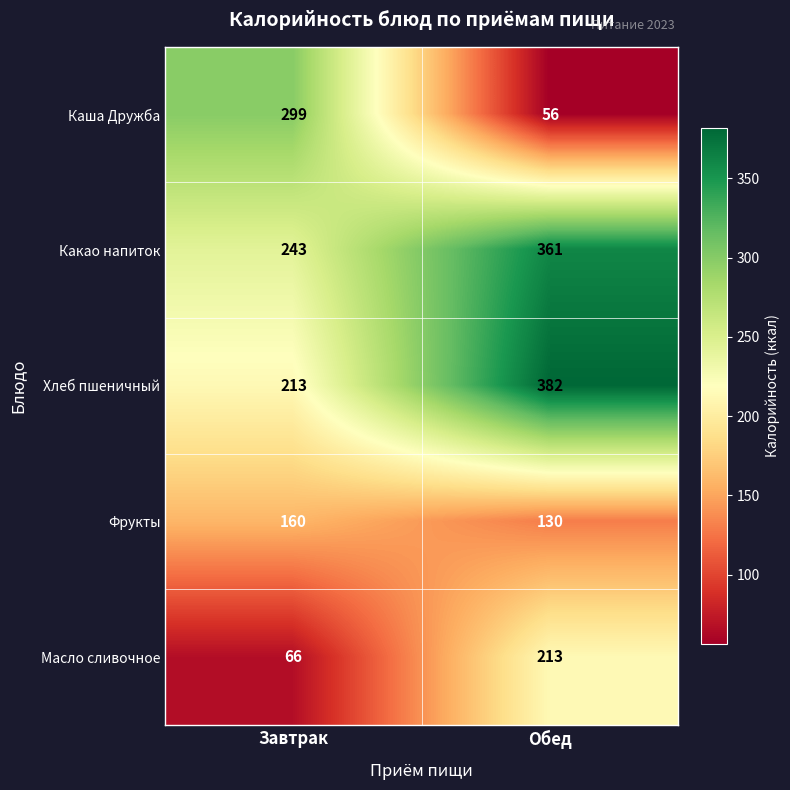

What is the spread (max minus min) of values at Завтрак?

233